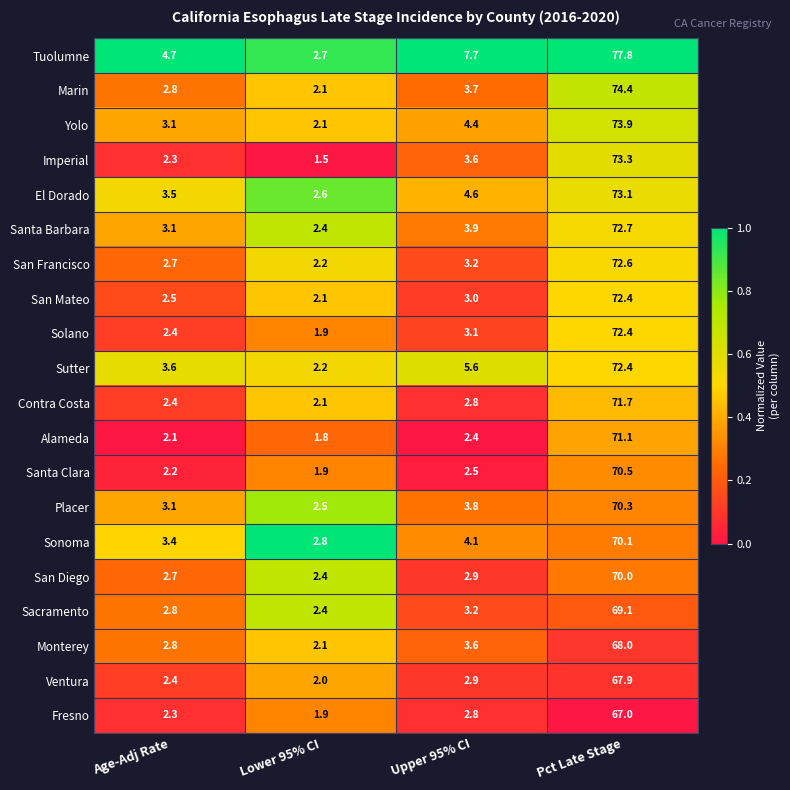

What is the spread (max minus min) of values at Upper 95% CI?

5.3